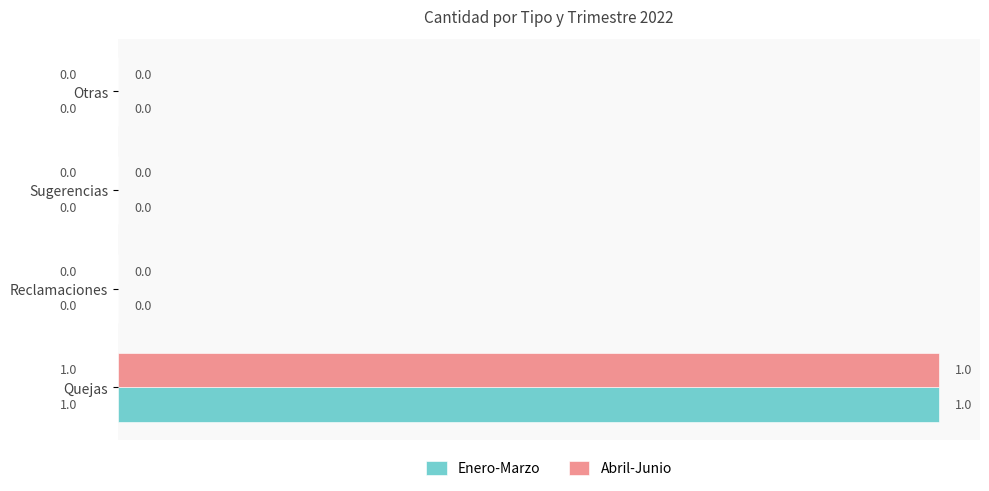

At which category is the sum across all series the highest?

Quejas